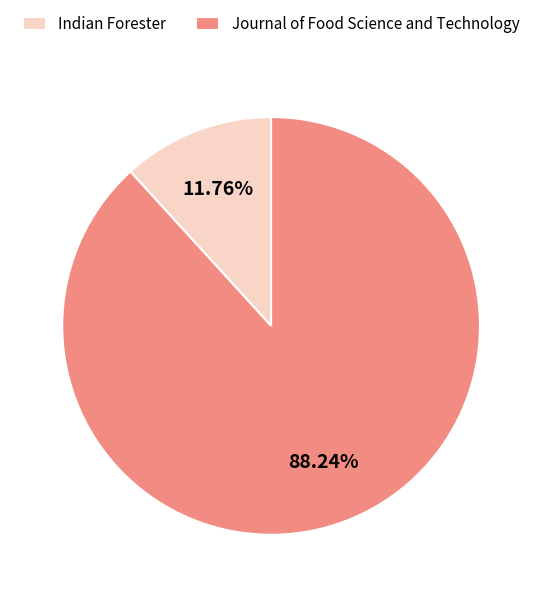

True or false: Indian Forester accounts for 12% of the total.

True